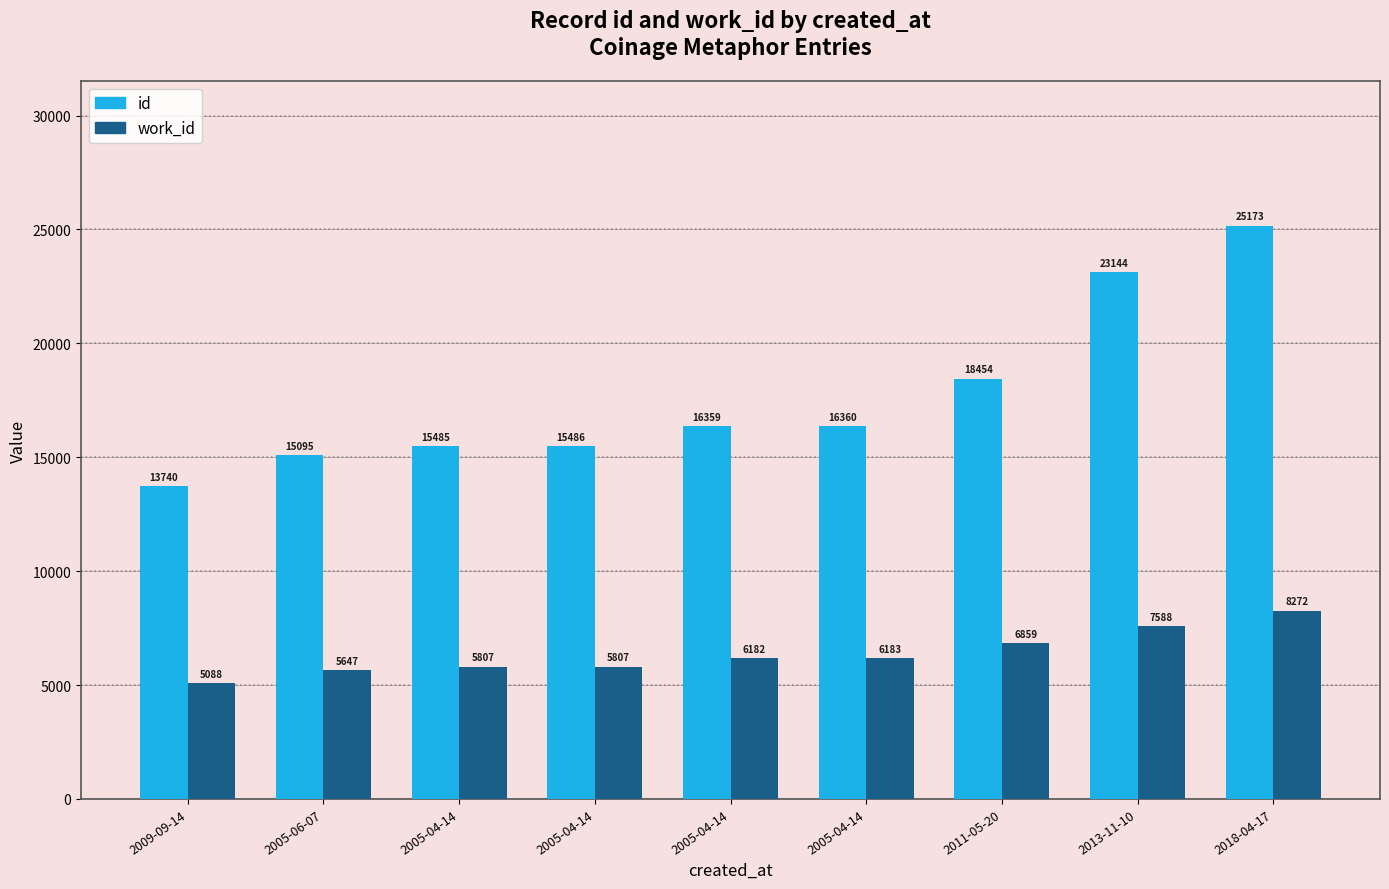

Does the chart contain stacked bars?

No